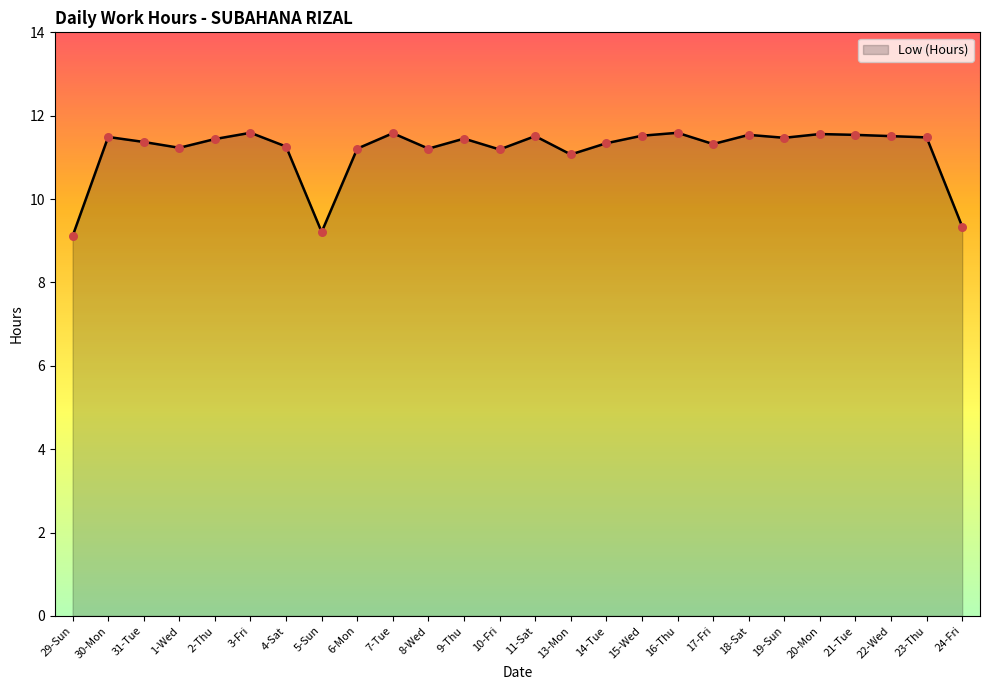

Between 15-Wed and 6-Mon, which is larger?

15-Wed